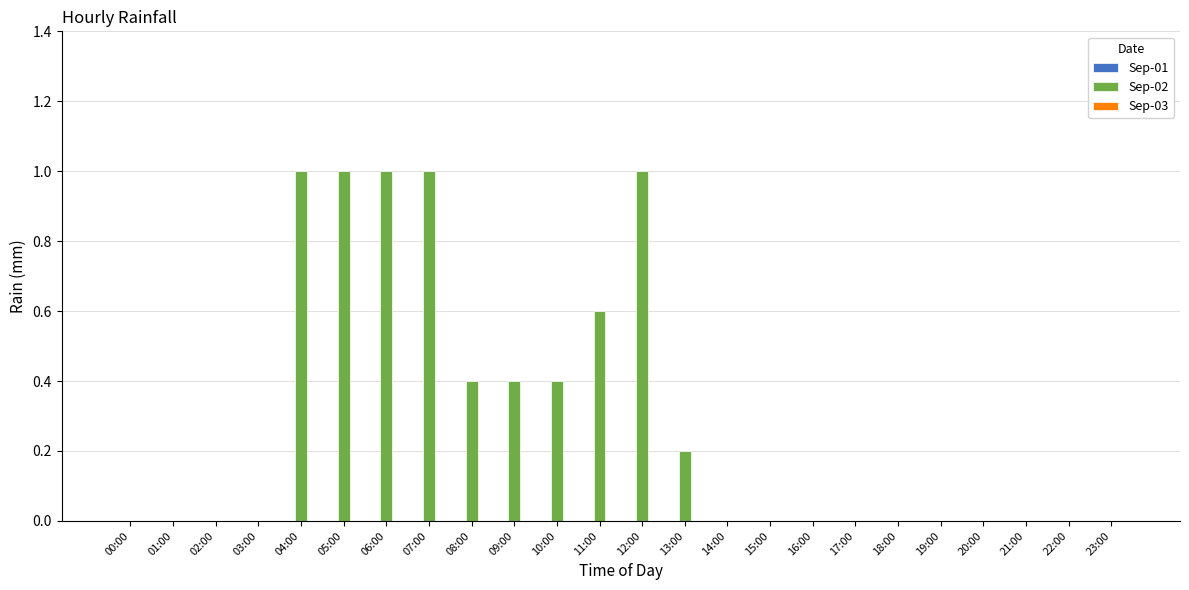

The chart shows a value of 0.0 at 19:00. True or false?

True